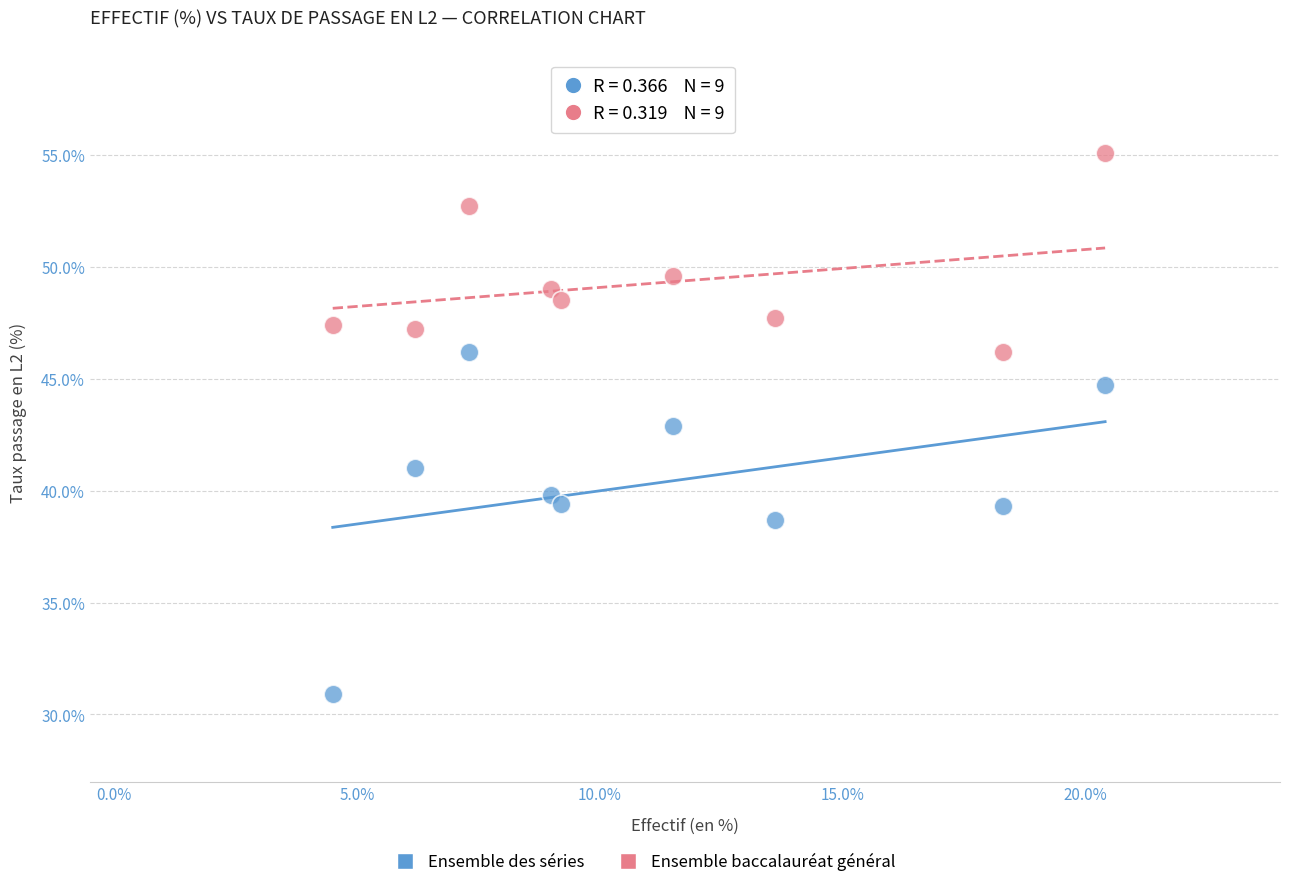

Which series reaches the minimum Y coordinate?

Ensemble des séries